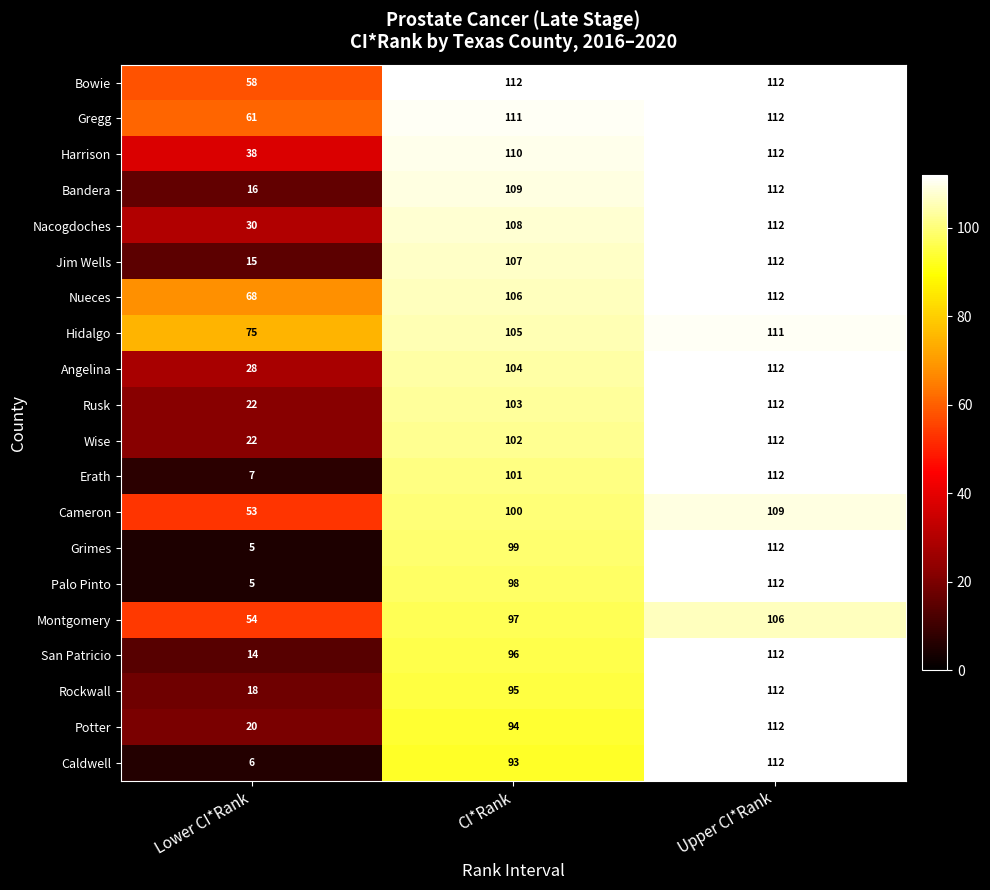

How many data points does each series have?

3